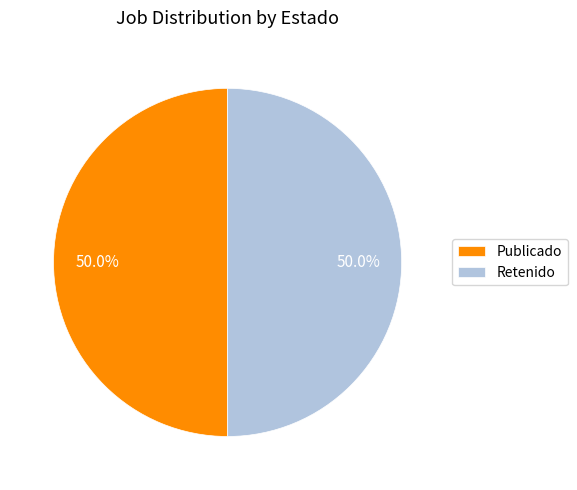

Approximately how many times larger is the value at Publicado compared to Retenido?

1.0